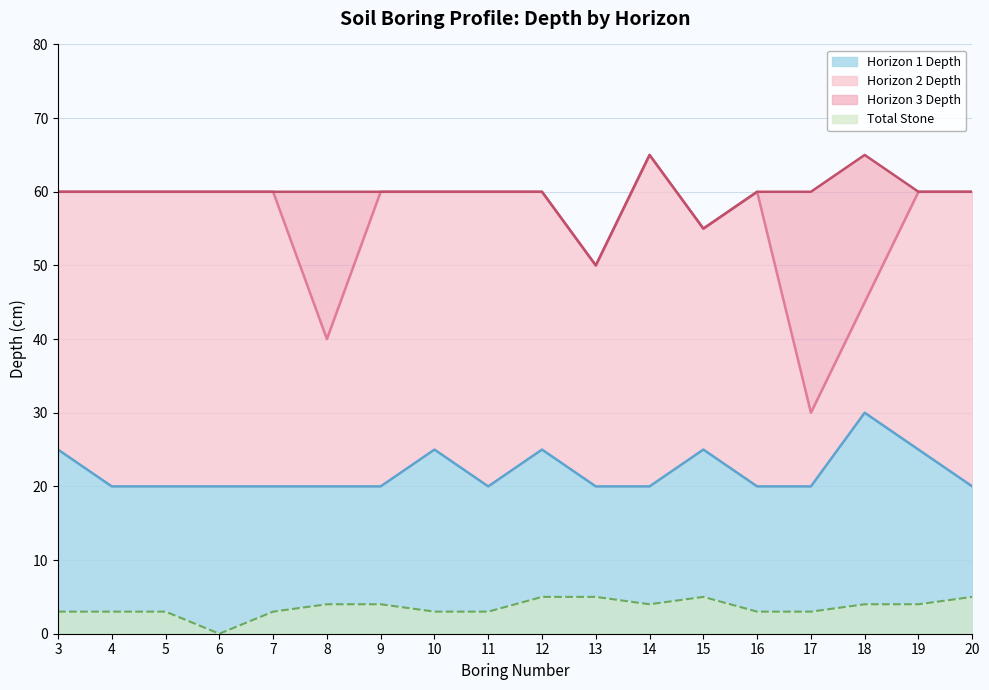

True or false: TOTSTONE and Horizon 2 Bottom intersect in this chart.

False